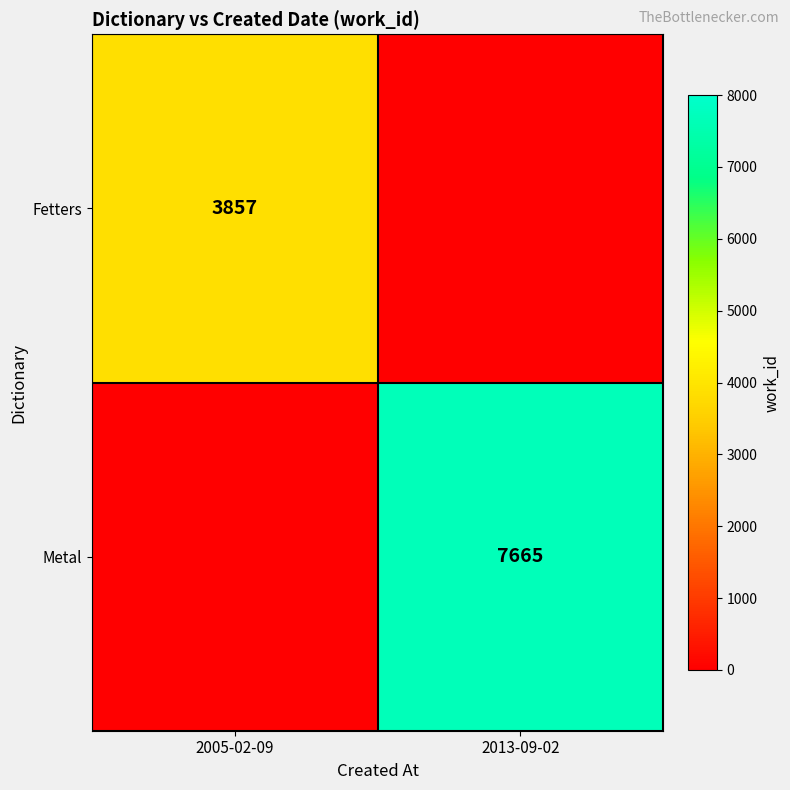

At how many categories does at least one series exceed 1492?

2